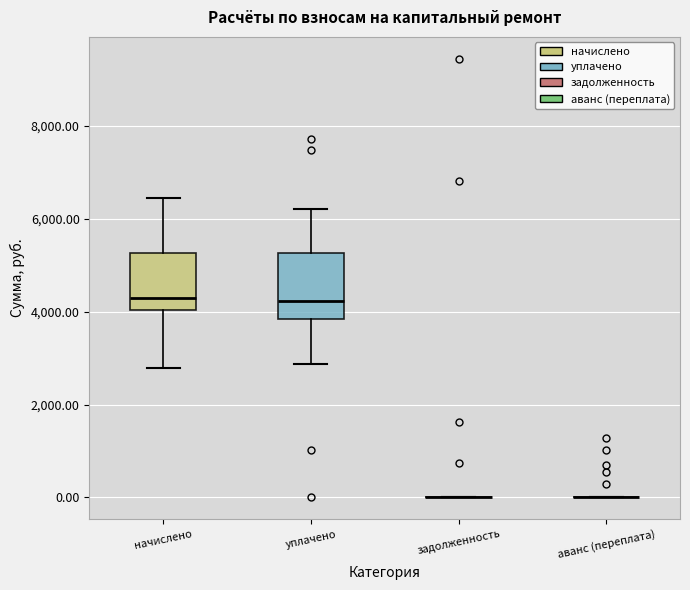

Reading left to right, transcribe this box plot: for each box, give where its median line is, the range the box spans, and where its two whiskers end, as read against the y-axis. The values are not printed on the chart, so give them approximately, as read against the axis.

начислено: median 4400, box 4000 to 5200, whiskers 2800 to 6400
уплачено: median 4200, box 3800 to 5200, whiskers 2800 to 6200
задолженность: box collapsed to a line at 0, whiskers 0 to 0
аванс (переплата): box collapsed to a line at 0, whiskers 0 to 0